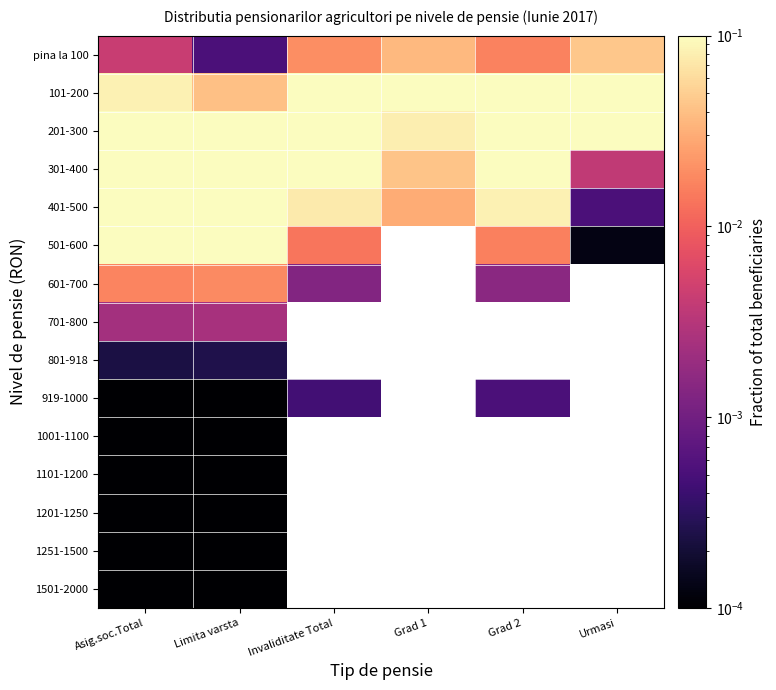

Between Grad 2 and Urmasi, which is larger?

Urmasi